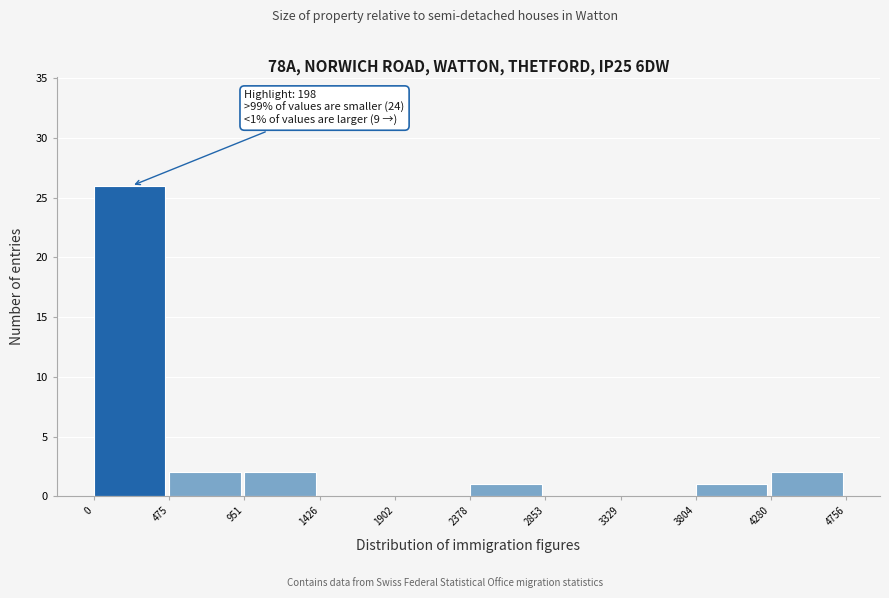

Which range on the x-axis has the tallest bar?

0 to 475